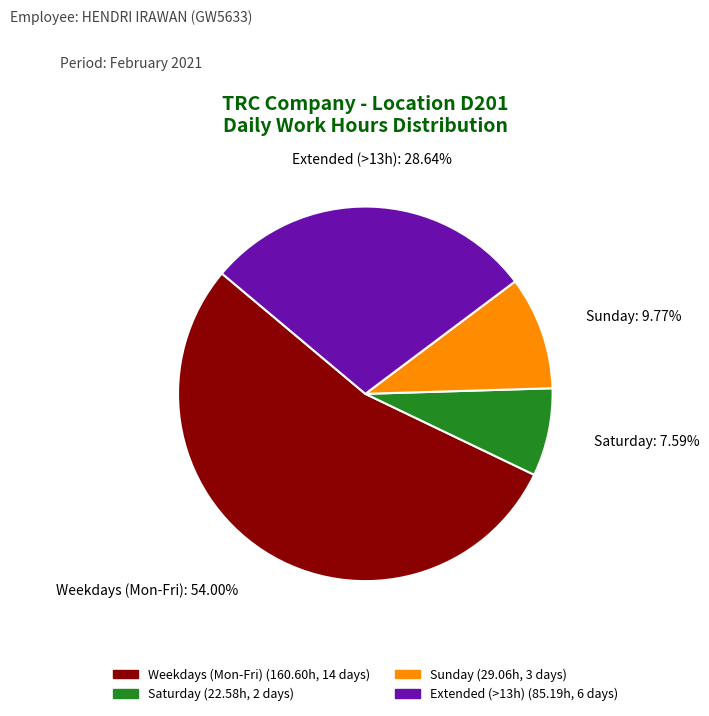

Between Saturday and Sunday, which is larger?

Sunday